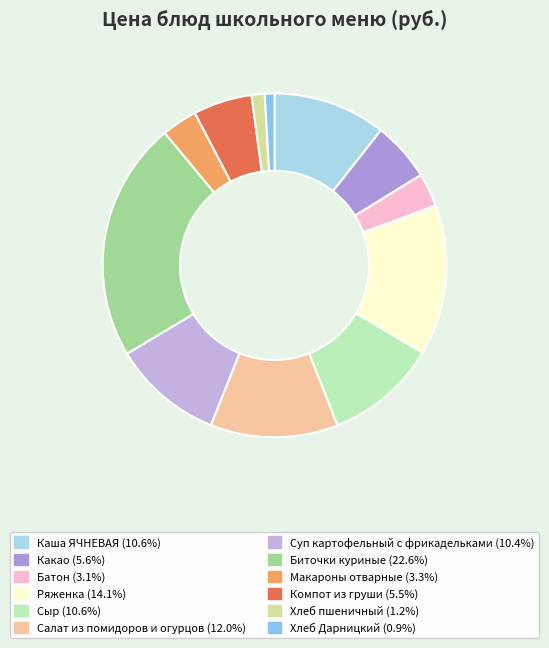

Is it true that Хлеб пшеничный is 1% of the pie?

True